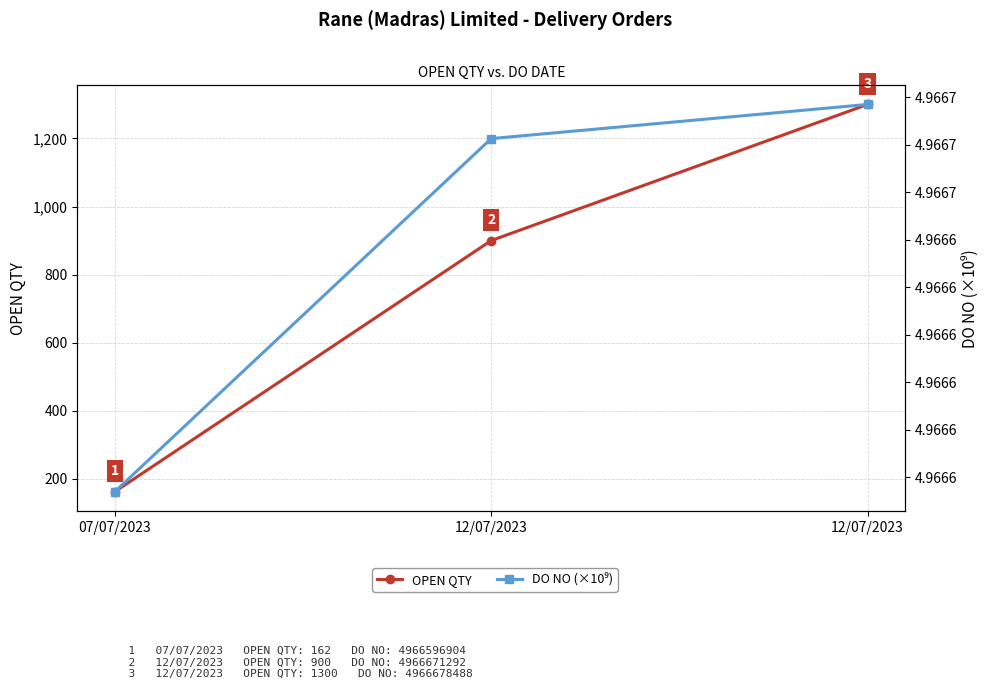

How many lines are shown in the chart?

2